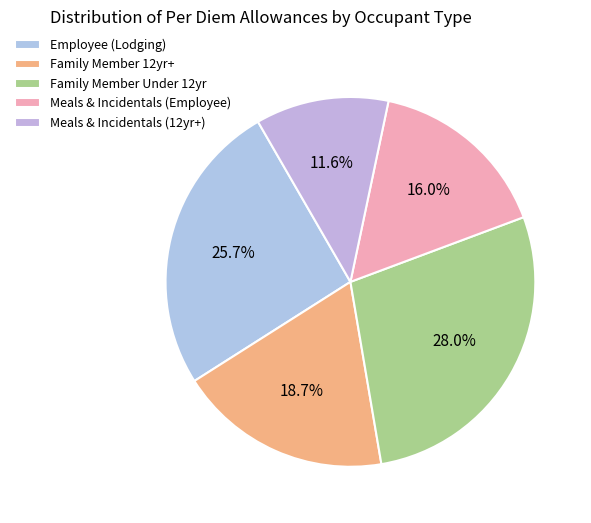

Which slice is the largest?

Family Member Under 12yr